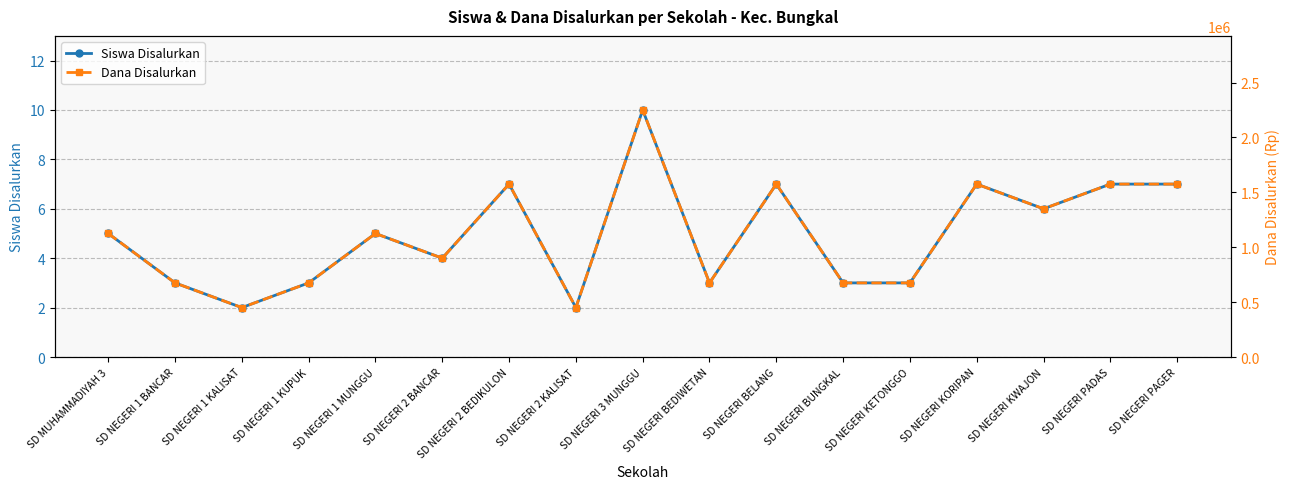

What is the minimum value for Siswa Disalurkan?

2